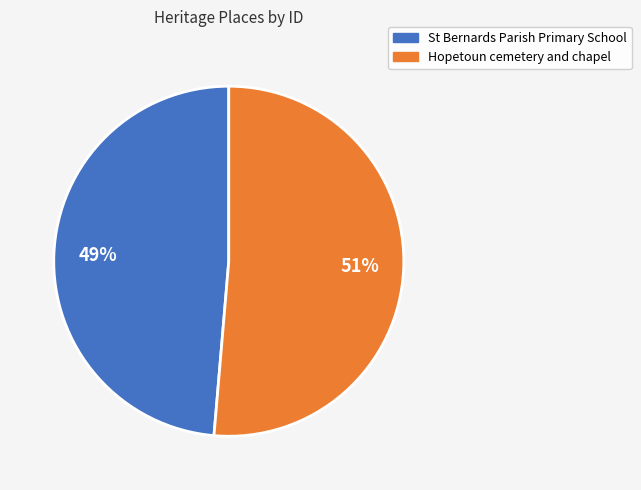

Is Hopetoun cemetery and chapel the majority of the pie?

Yes